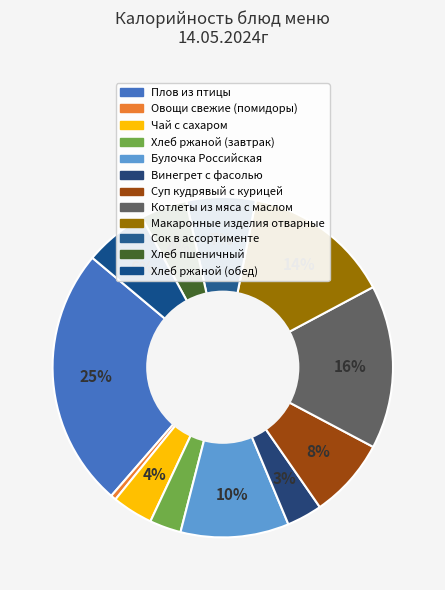

Count the number of slices in the pie.

12